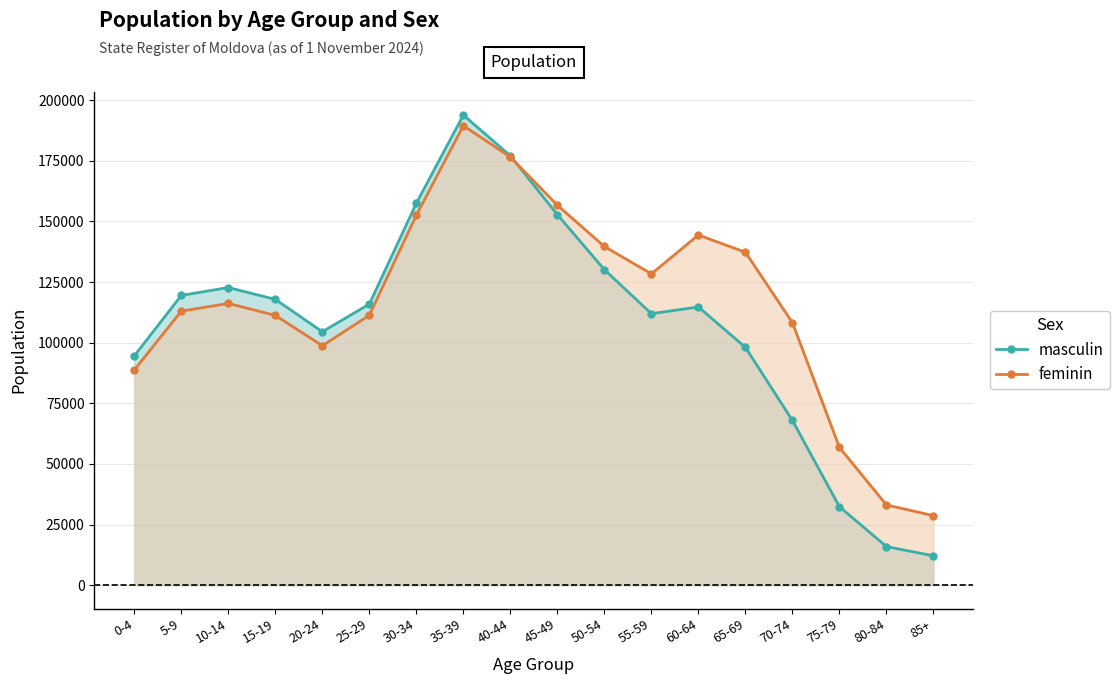

What is the label of the 5th point from the left?

20-24